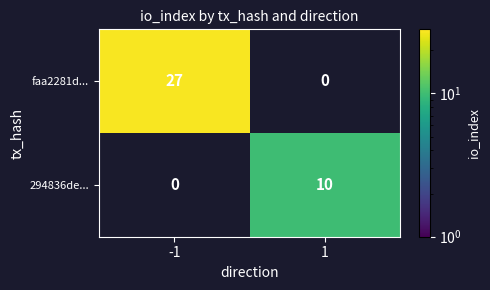

The faa2281d... series shows 27 at -1. True or false?

True